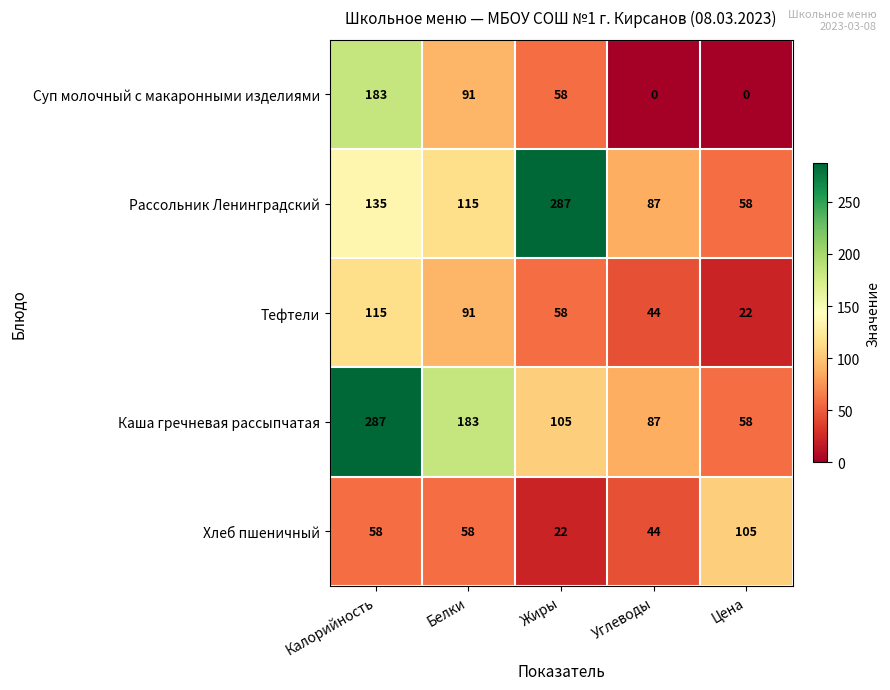

What is the difference between the highest and lowest values at Калорийность?

229